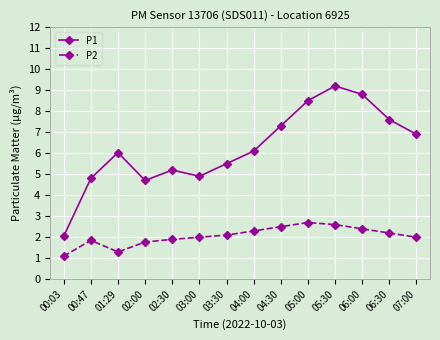

At which category is the sum across all series the highest?

05:30